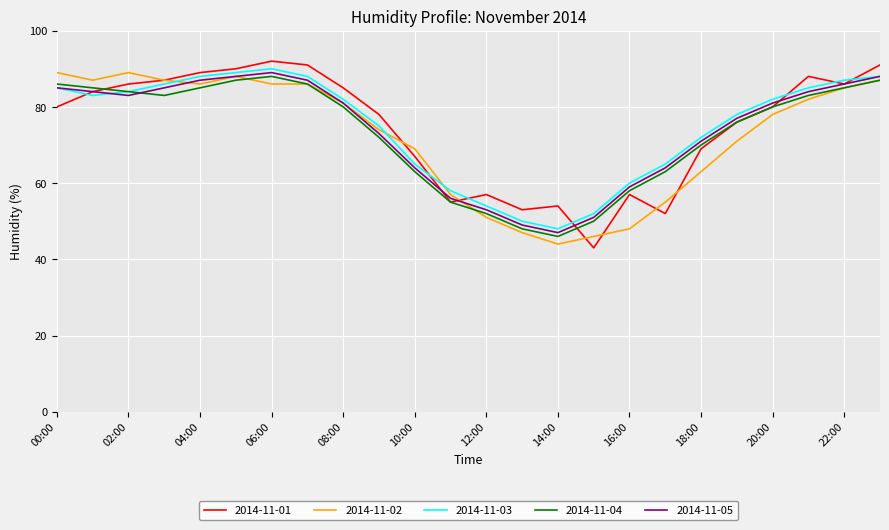

Reading left to right, transcribe all the data shown in this chart.

2014-11-01: 80	84	86	87	89	90	92	91	85	78	67	55	57	53	54	43	57	52	69	76	80	88	86	91
2014-11-02: 89	87	89	87	86	88	86	86	81	74	69	57	51	47	44	46	48	55	63	71	78	82	85	87
2014-11-03: 85	83	84	86	88	89	90	88	82	75	65	58	54	50	48	52	60	65	72	78	82	85	87	88
2014-11-04: 86	85	84	83	85	87	88	86	80	72	63	55	52	48	46	50	58	63	70	76	80	83	85	87
2014-11-05: 85	84	83	85	87	88	89	87	81	73	64	56	53	49	47	51	59	64	71	77	81	84	86	88